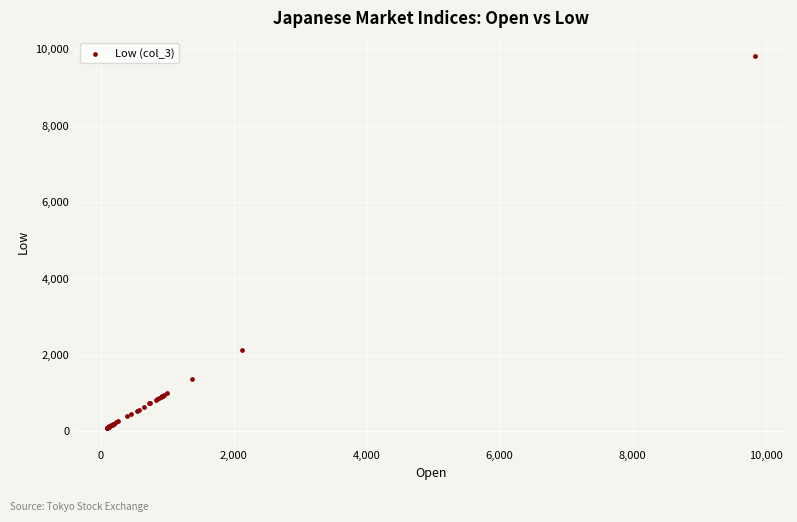

What Y value in the scatter plot is closest to 4949?

2117.3